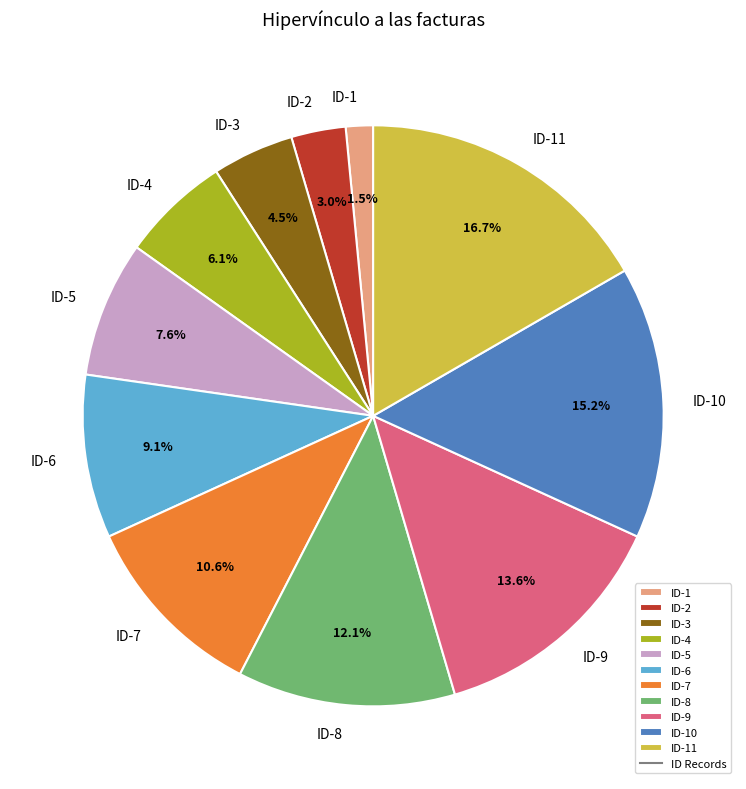

Between ID-11 and ID-1, which is larger?

ID-11